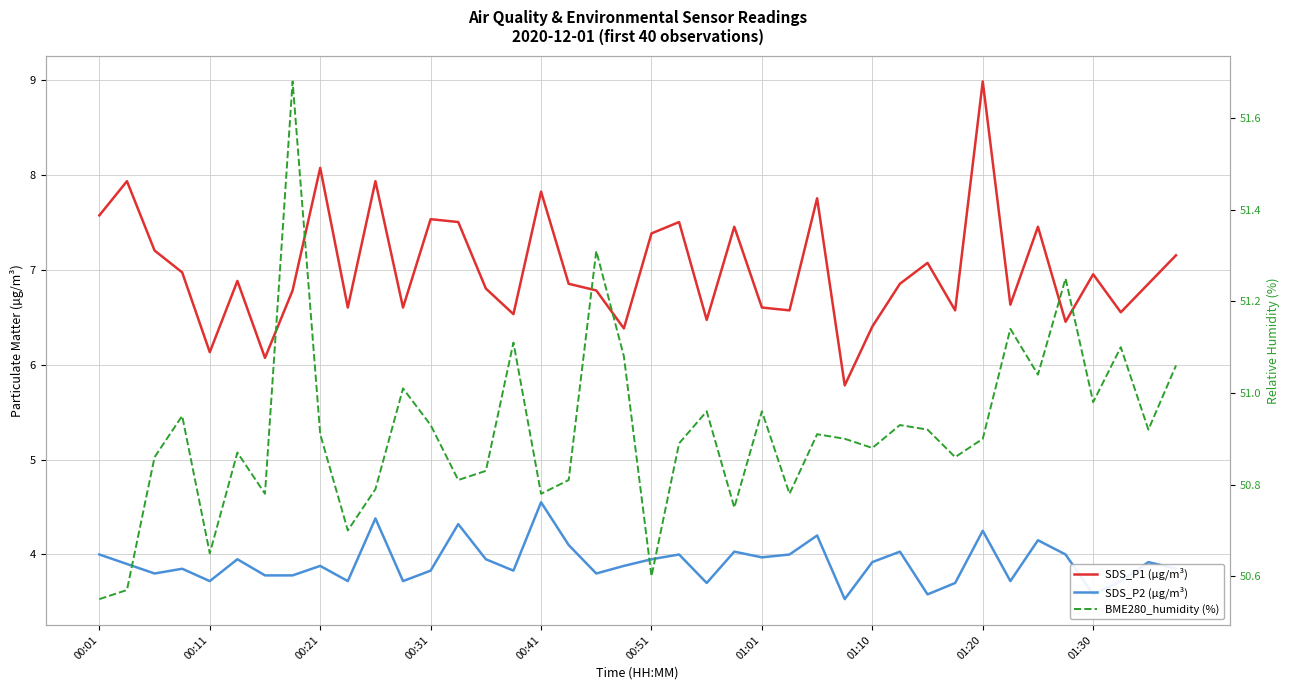

What is the difference between the highest and lowest values at 23?

46.7